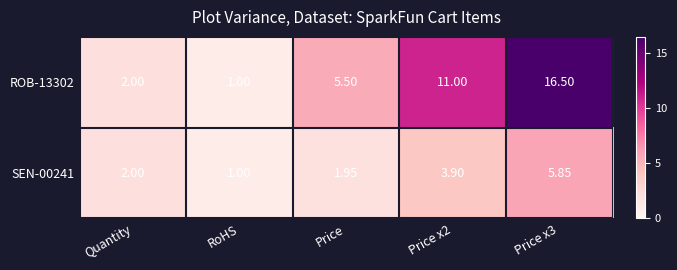

Which category has the lowest value across all series?

RoHS